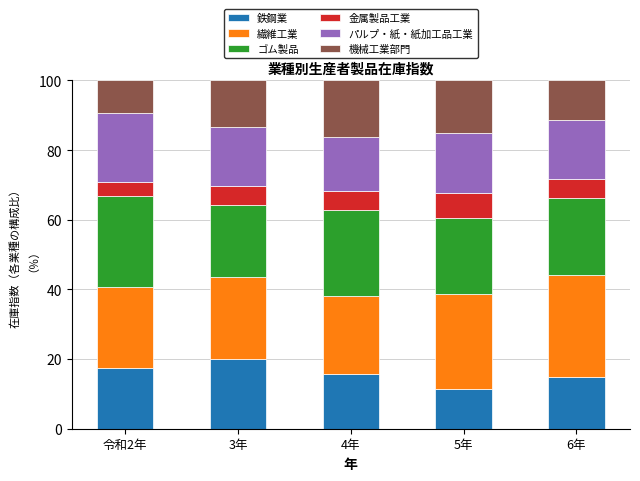

What are all the series names shown in the legend?

鉄鋼業, 繊維工業, ゴム製品, 金属製品工業, パルプ・紙・紙加工品工業, 機械工業部門